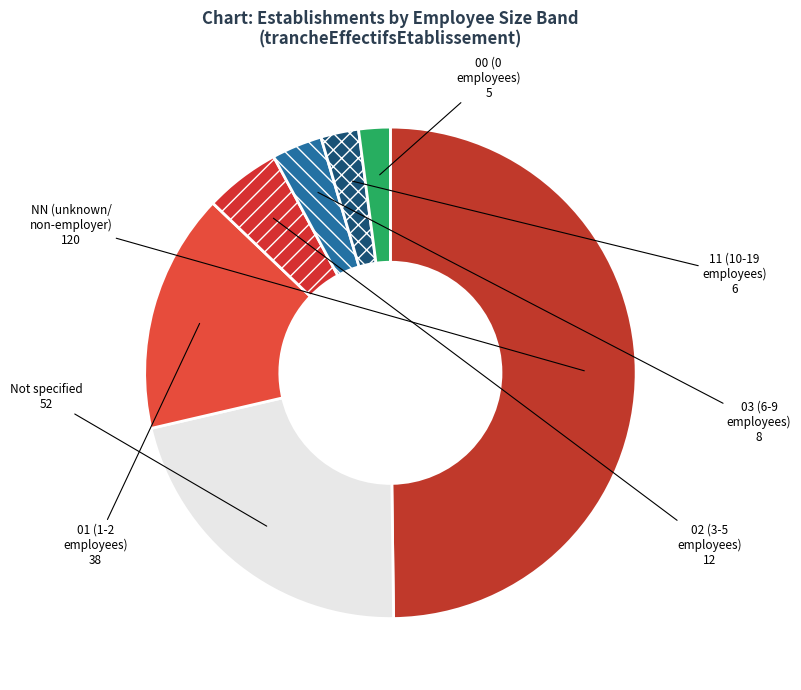

The NN (unknown/ non-employer) slice represents 50% of the pie. True or false?

True